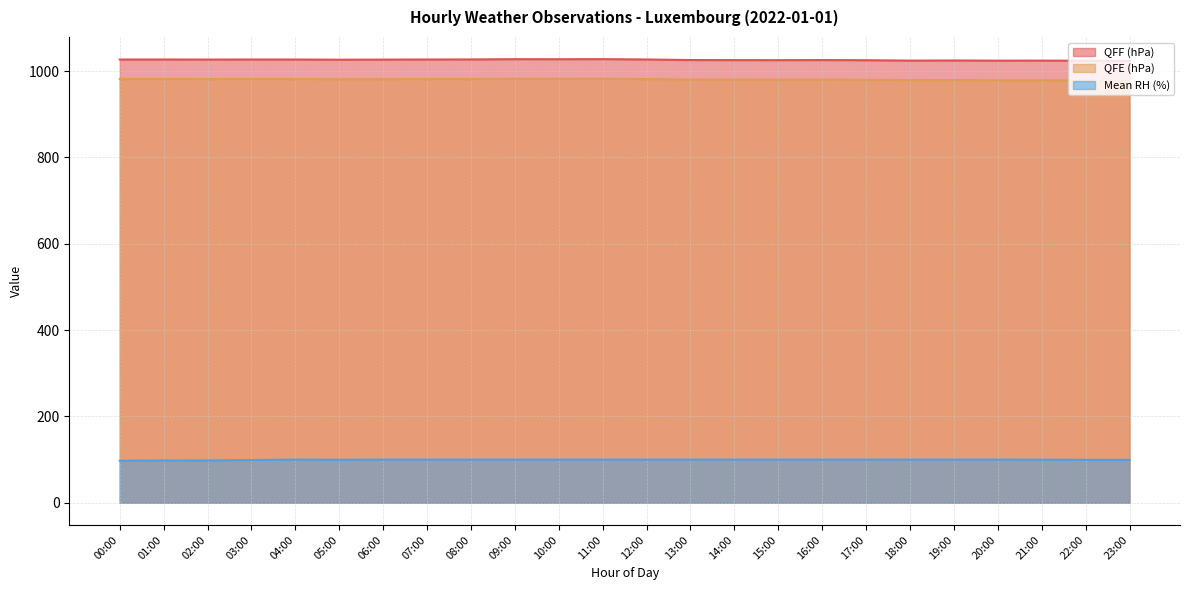

The QFF (hPa) series shows 1746.2 at 16:00. True or false?

False